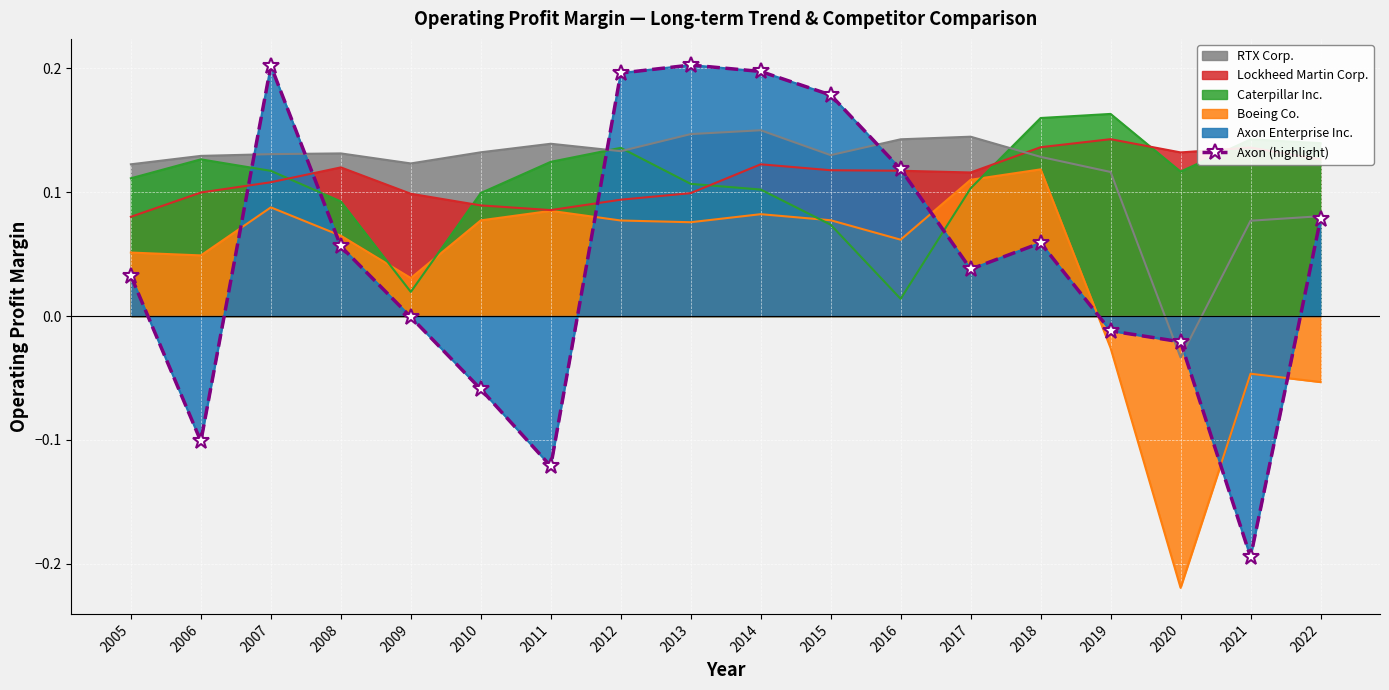

Reading left to right, extract all data points from this chart.

2005=0.0	2006=-0.1	2007=0.2	2008=0.1	2009=-0.0	2010=-0.1	2011=-0.1	2012=0.2	2013=0.2	2014=0.2	2015=0.2	2016=0.1	2017=0.0	2018=0.1	2019=-0.0	2020=-0.0	2021=-0.2	2022=0.1